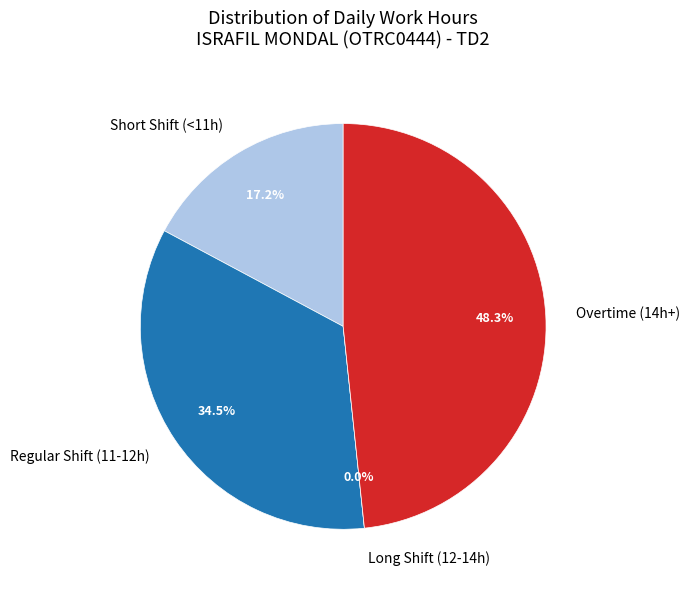

True or false: 19-Sat accounts for 1% of the total.

False